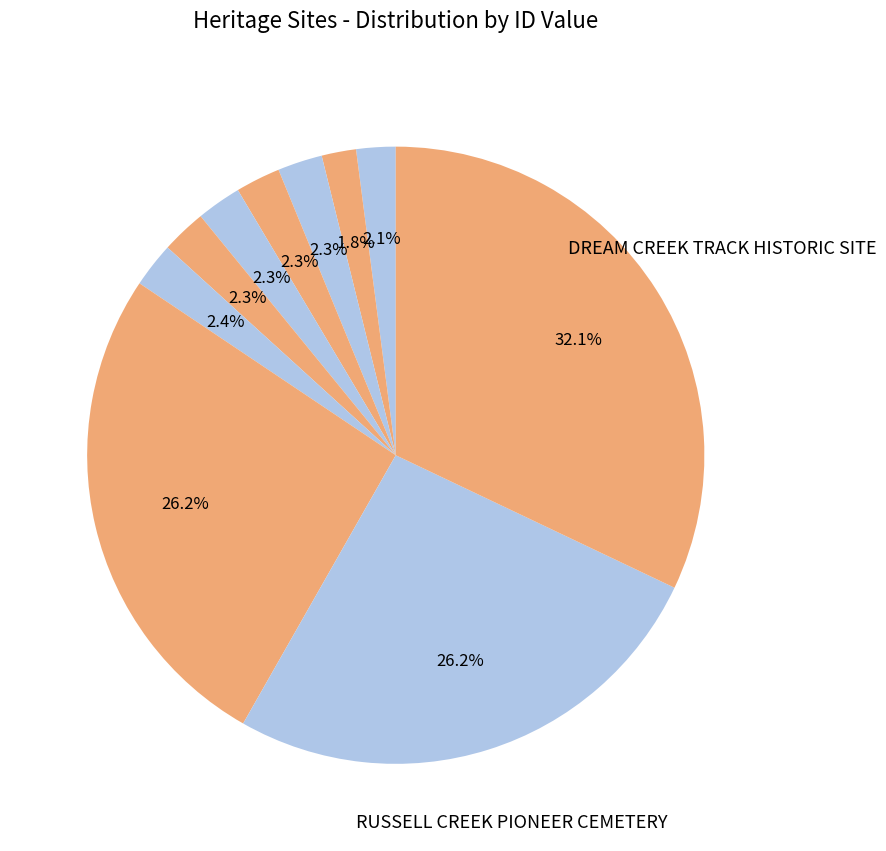

Count the number of slices in the pie.

10